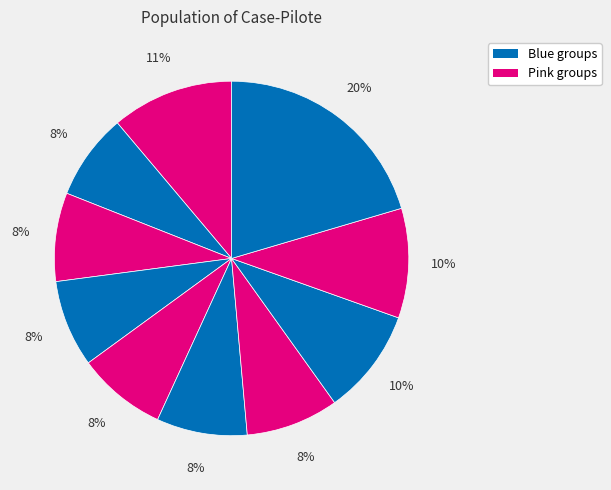

How many slices are in this pie chart?

10